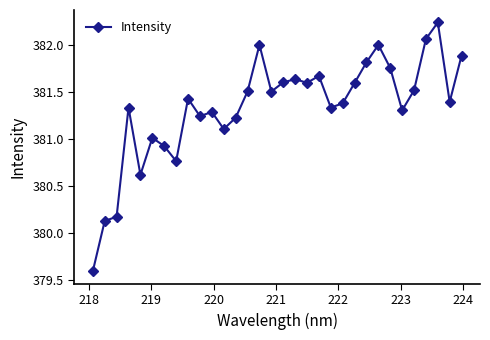

Does the chart display data point markers on the line(s)?

Yes